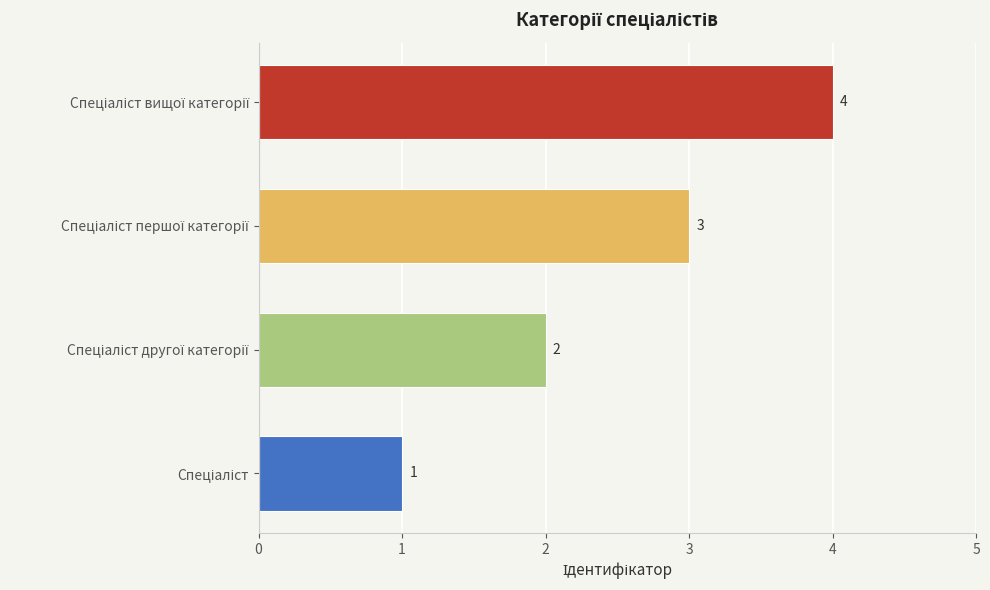

How many values are below 3?

2